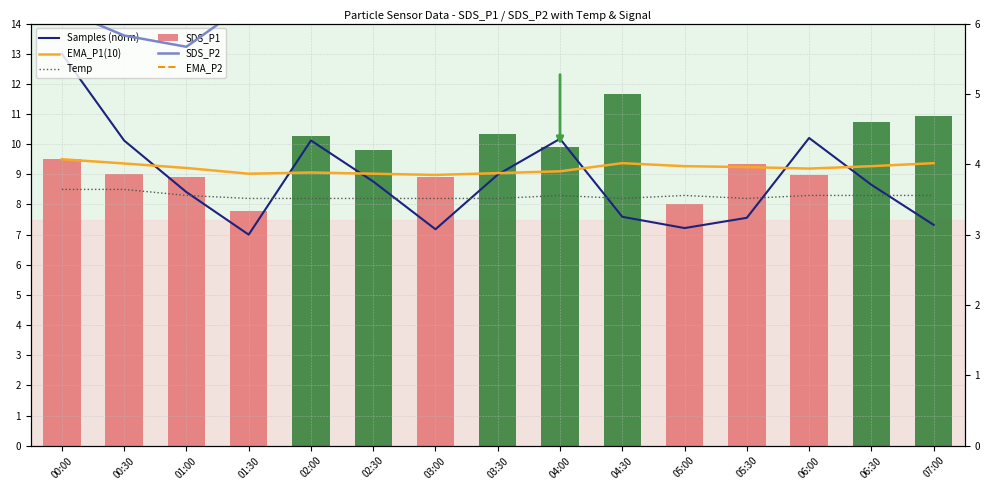

True or false: Samples (norm) has a value of 7.0 at 01:30.

True